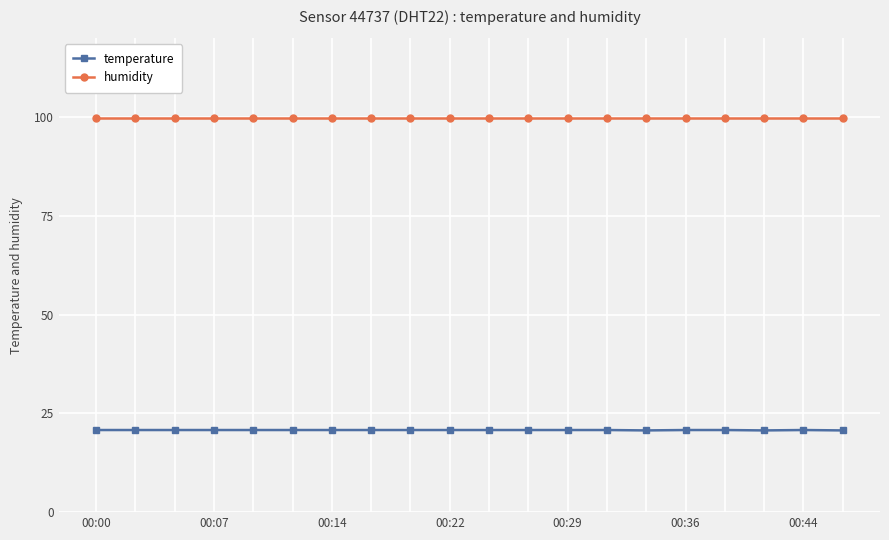

What is the value of the humidity point at the 14th from the left?

99.9